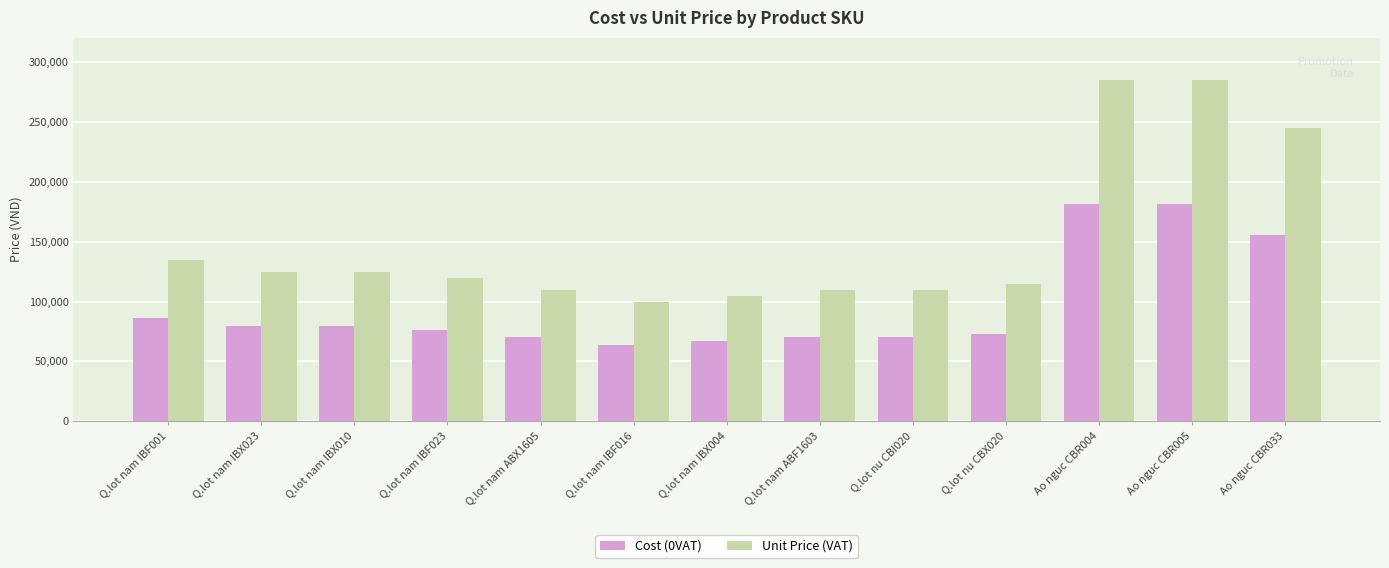

Where does the Cost (0VAT) series first go above 76364?

Q.lot nam IBF001